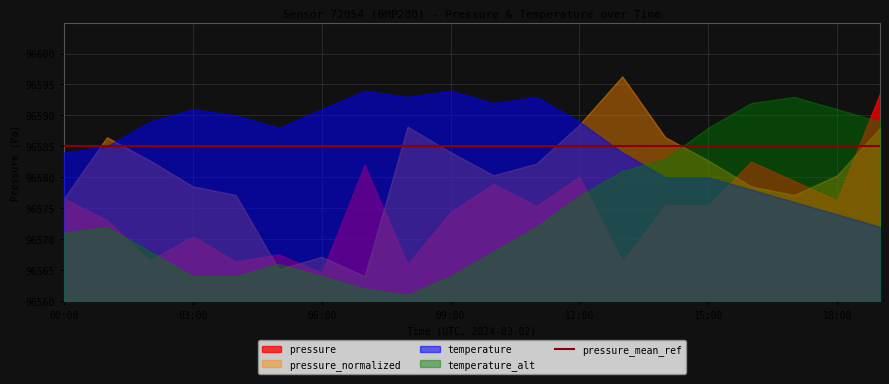

True or false: pressure has a value of 29183.1 at 06:00.

False